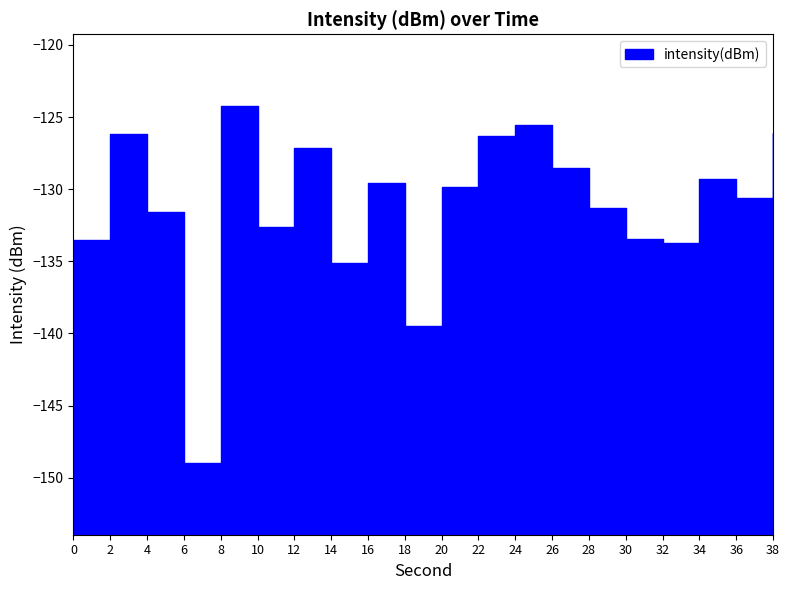

Where is the first local minimum?

6